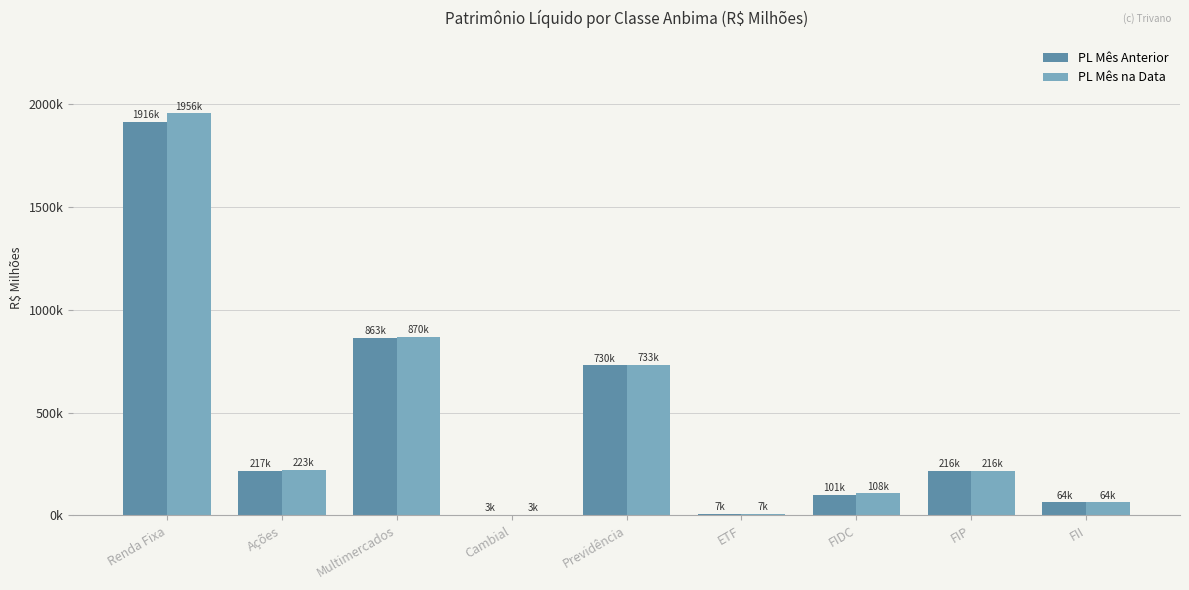

What is the difference between the maximum and minimum values in the PL Mês na Data series?

1953079.8